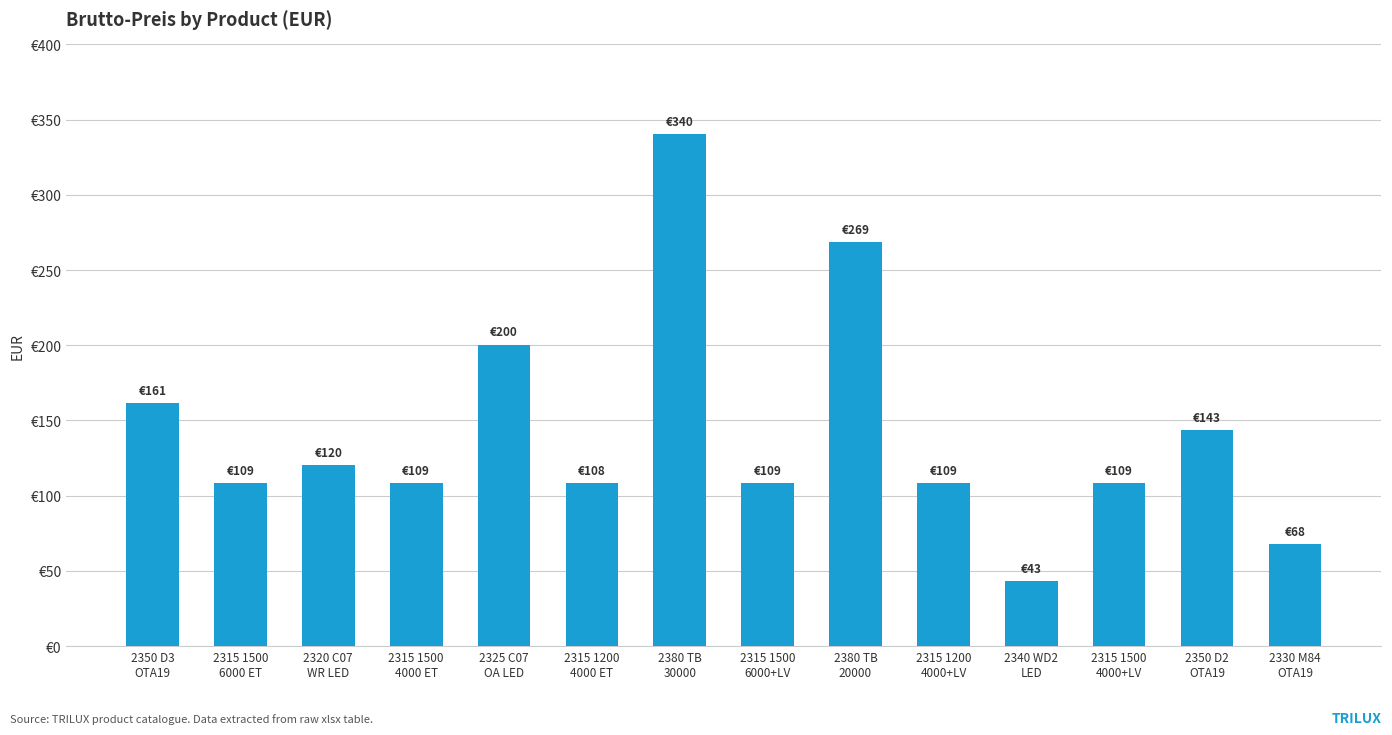

Which category has the highest value across all series?

2380 TB
30000